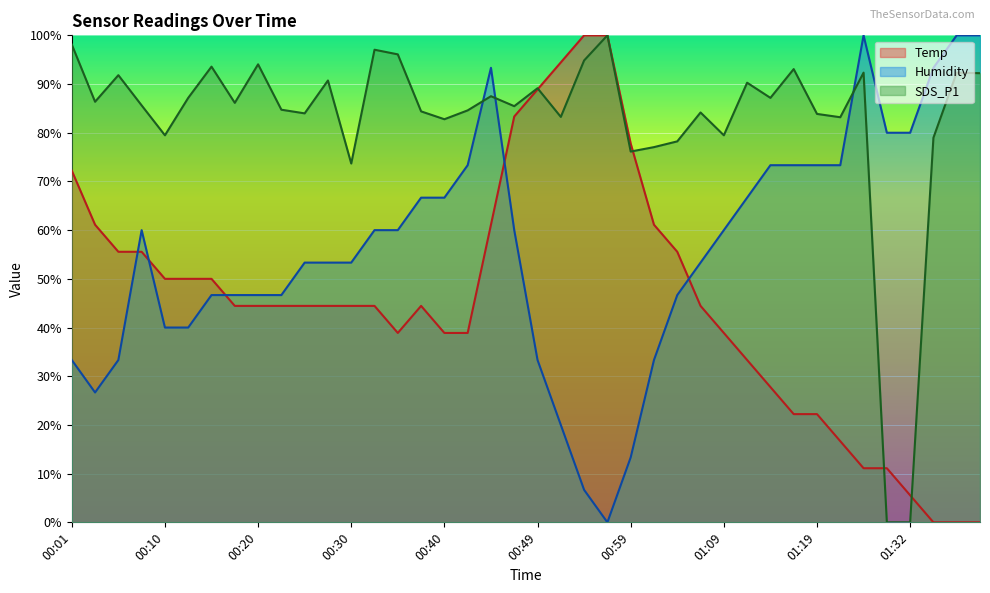

At how many categories does at least one series exceed 35?

40